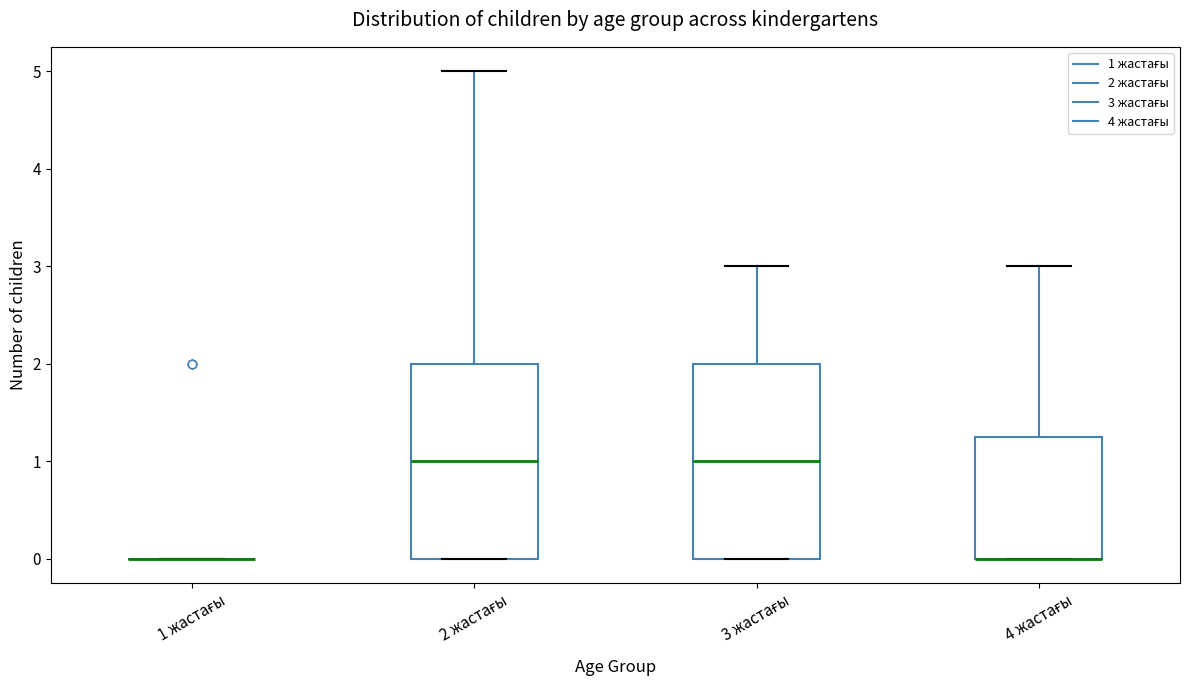

Reading left to right, transcribe this box plot: for each box, give where its median line is, the range the box spans, and where its two whiskers end, as read against the y-axis. The values are not printed on the chart, so give them approximately, as read against the axis.

1 жастағы: box collapsed to a line at 0.0, whiskers 0.0 to 0.0
2 жастағы: median 1.0, box 0.0 to 2.0, whiskers 0.0 to 5.0
3 жастағы: median 1.0, box 0.0 to 2.0, whiskers 0.0 to 3.0
4 жастағы: median 0.0 (drawn on the box's lower edge), box 0.0 to 1.3, whiskers 0.0 to 3.0